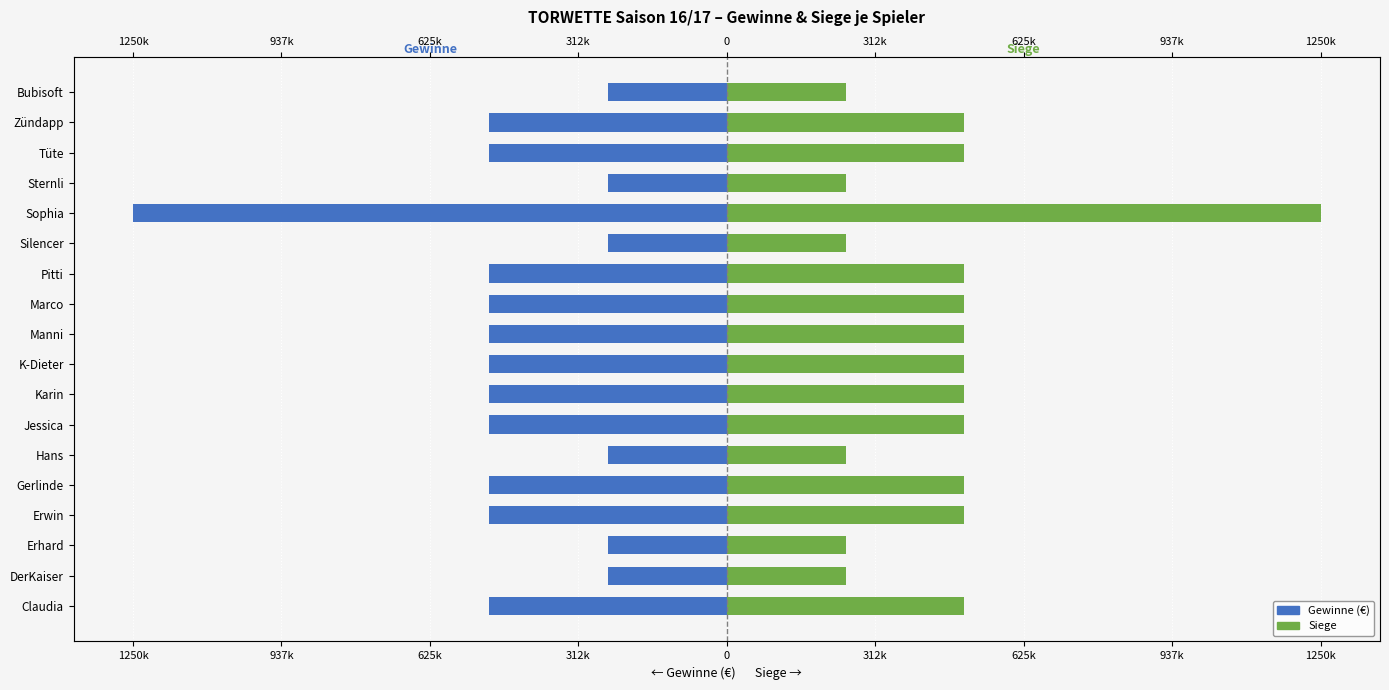

What are all the series names shown in the legend?

Gewinne (€), Siege